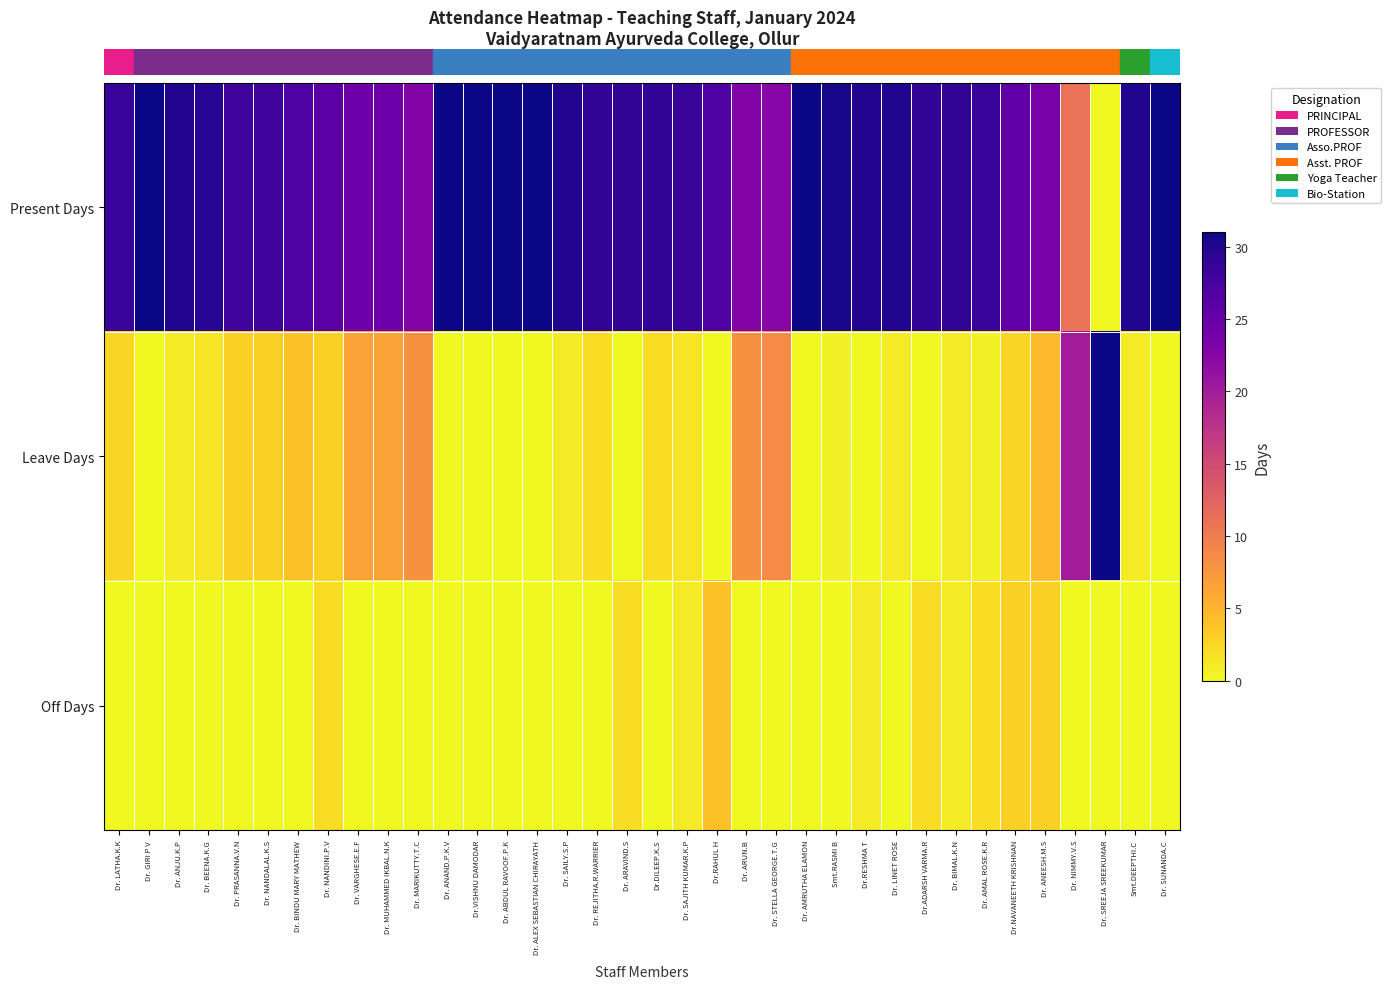

What is the total value across all series at Dr. LINET ROSE?

31.0